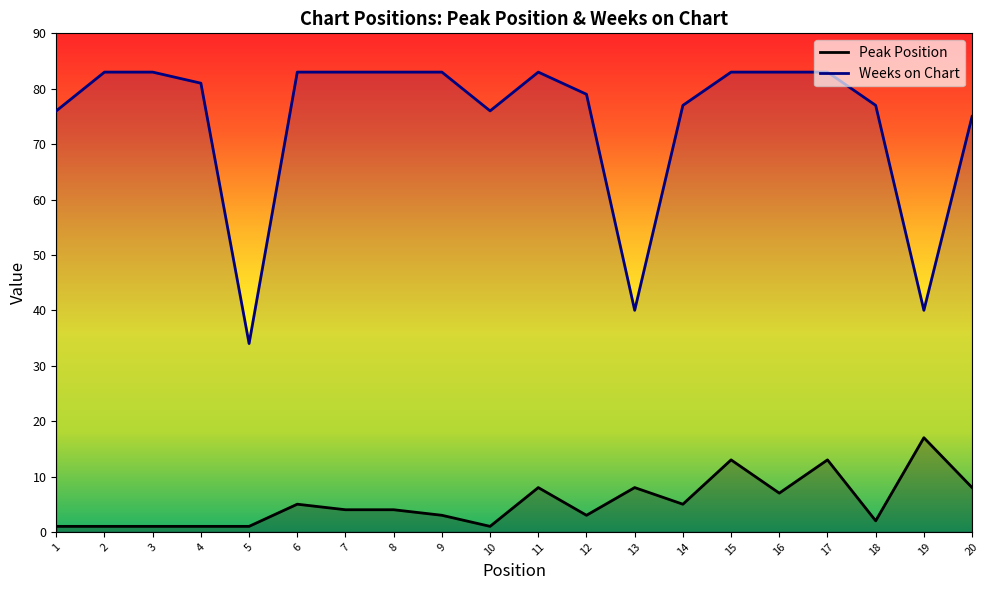

What is the highest value of the Peak Position series?

17